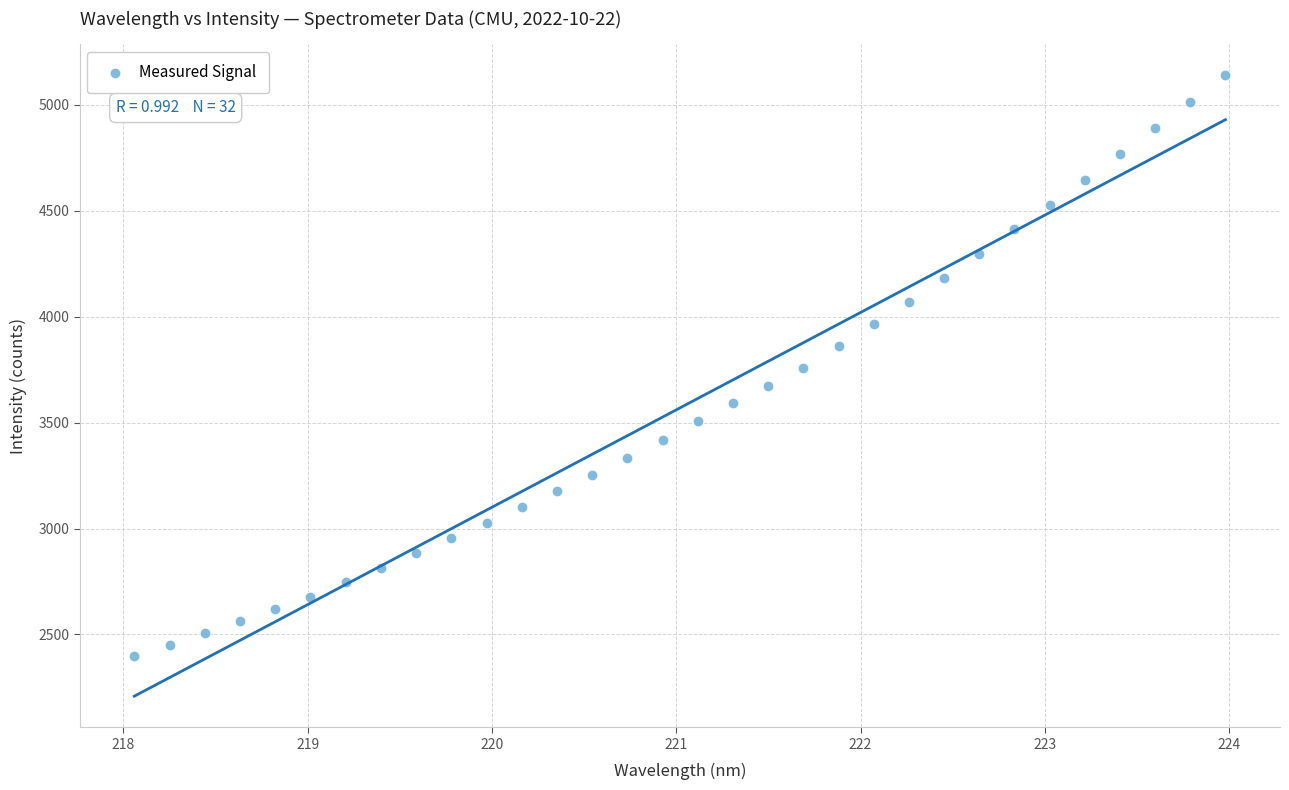

What is the range of X values (max minus min)?

5.9